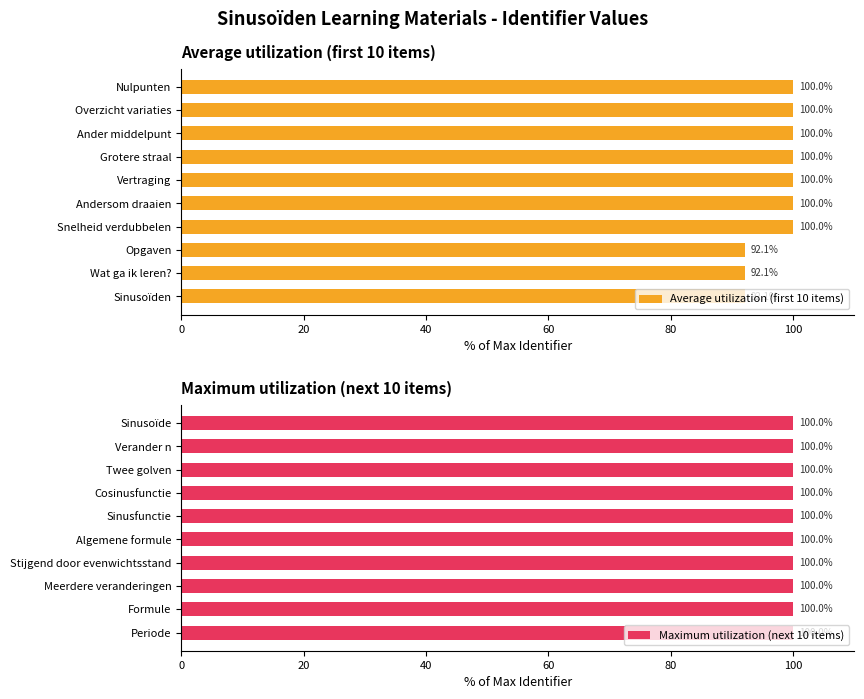

The value of Average utilization (first 10 items) at Overzicht variaties is 168.8. True or false?

False